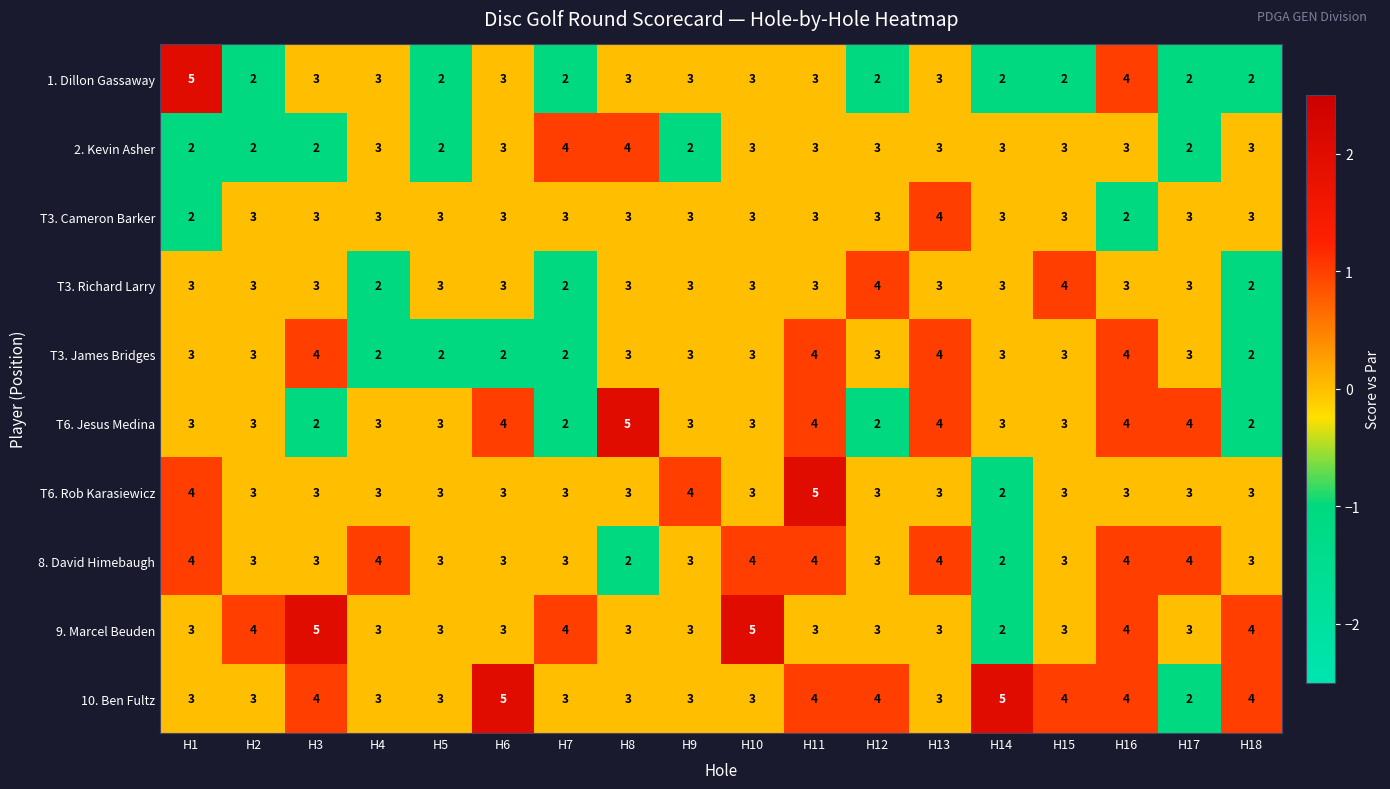

Count the 9. Marcel Beuden values in the range 3 to 4.

15